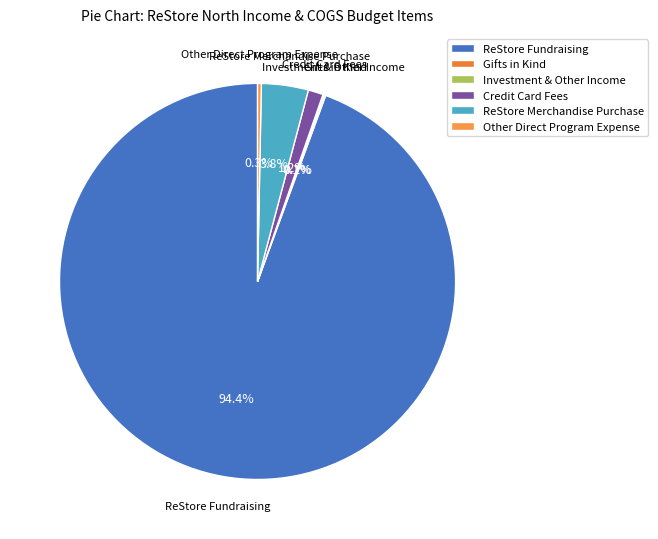

Which category has the biggest portion of the pie?

ReStore Fundraising